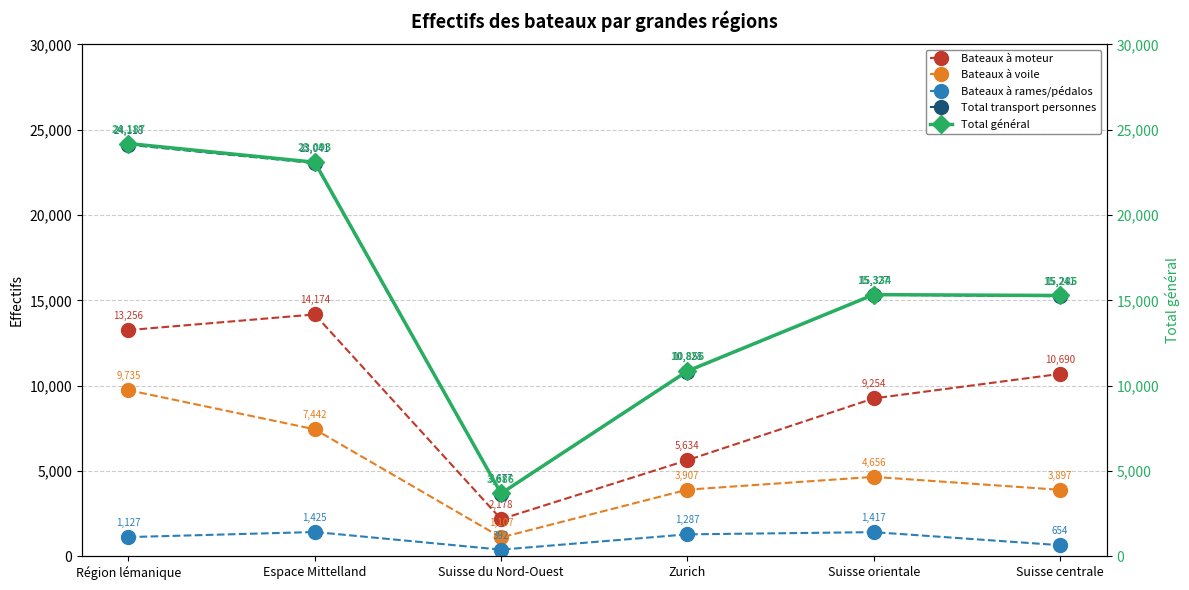

What is the label of the 6th point from the right?

Région lémanique